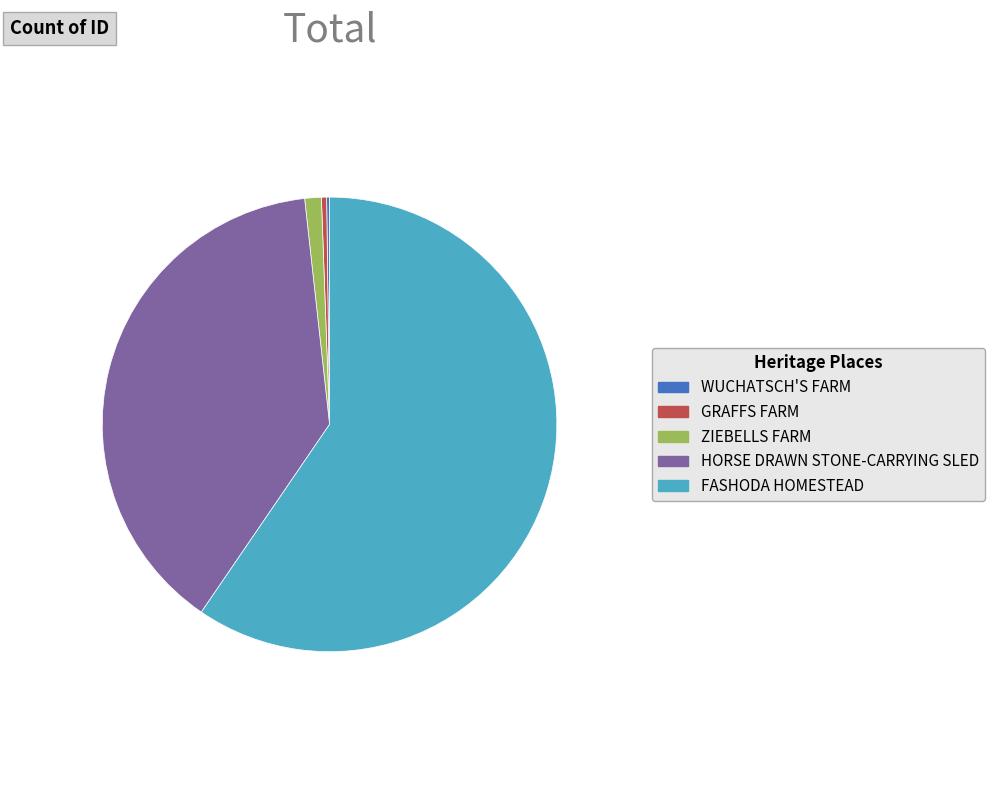

True or false: HORSE DRAWN STONE-CARRYING SLED accounts for 28% of the total.

False